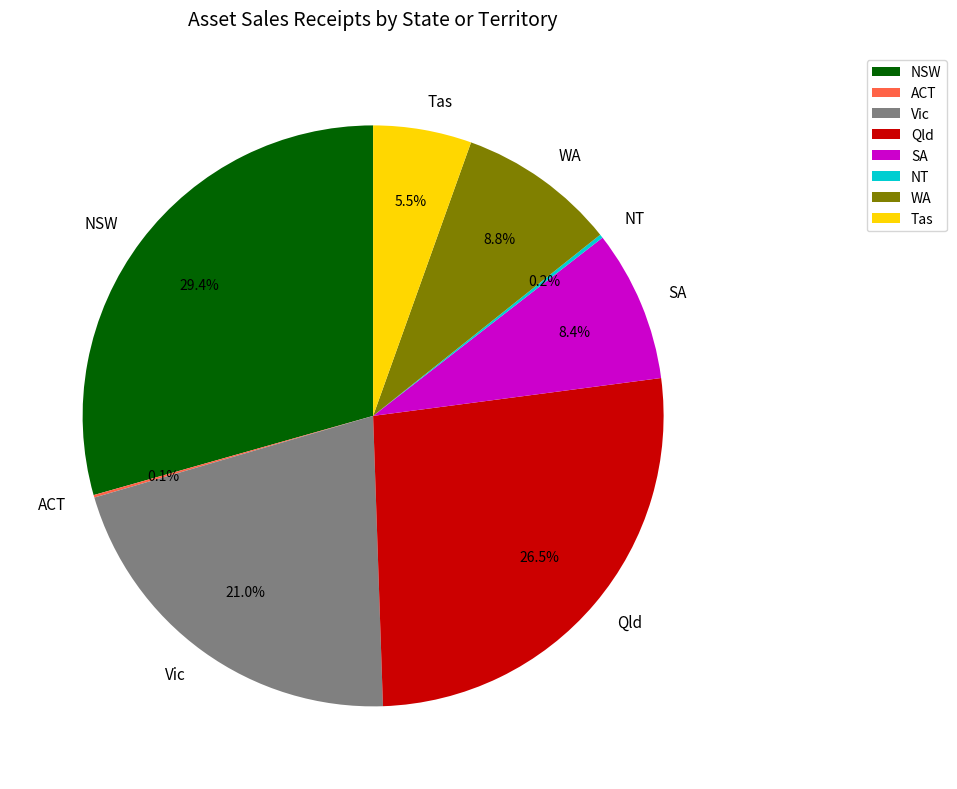

The WA slice represents 2% of the pie. True or false?

False